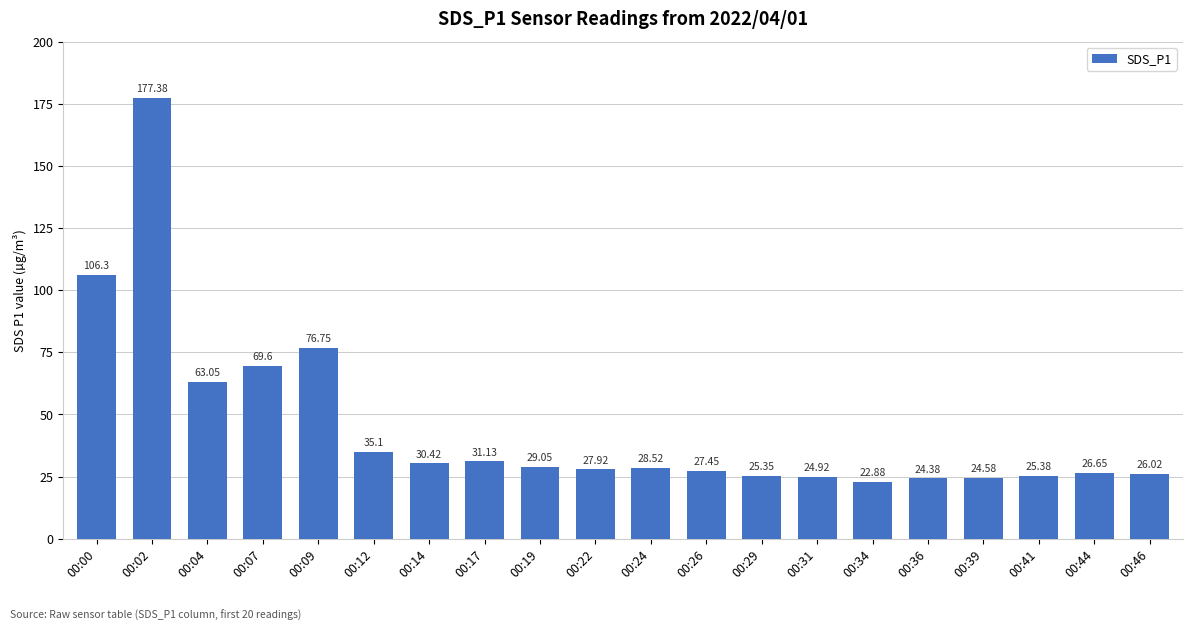

Is it true that the value at 00:09 is 76.8?

True